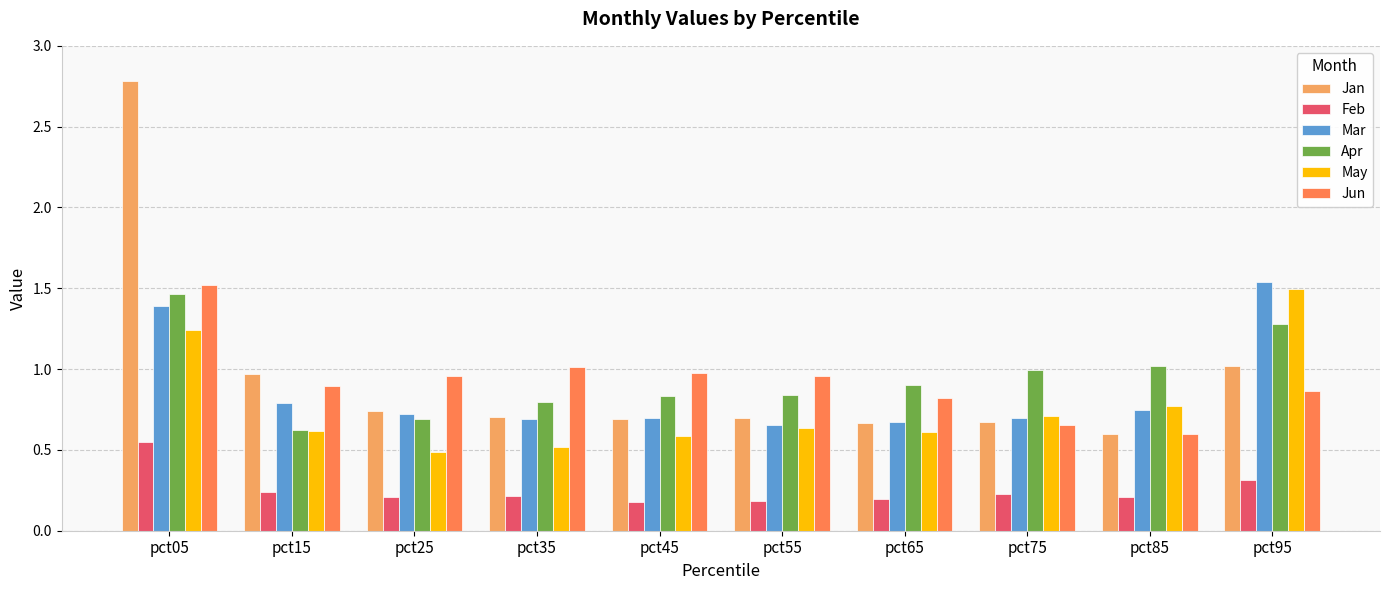

How many bars are there in each group?

6